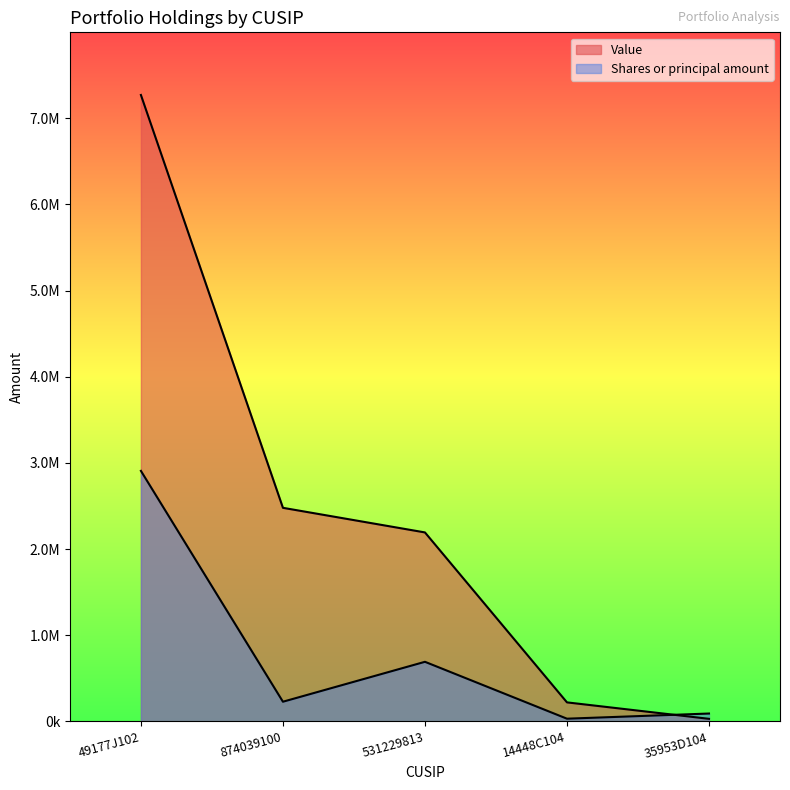

What is the greatest value displayed?

7269281.0